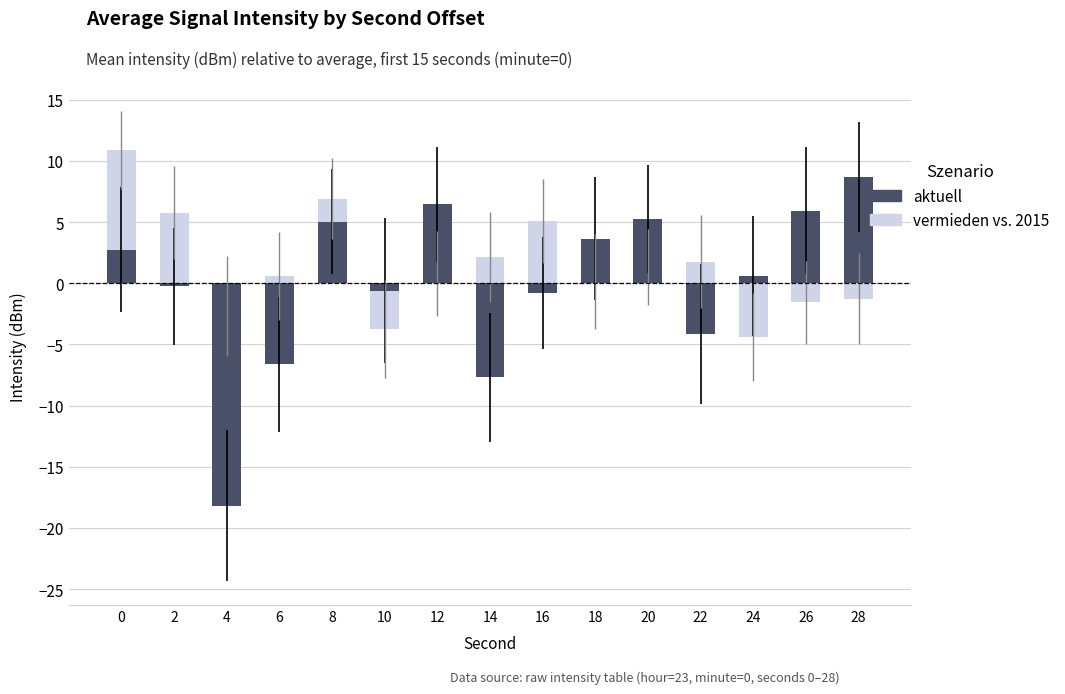

What is the smallest value displayed?

-18.2